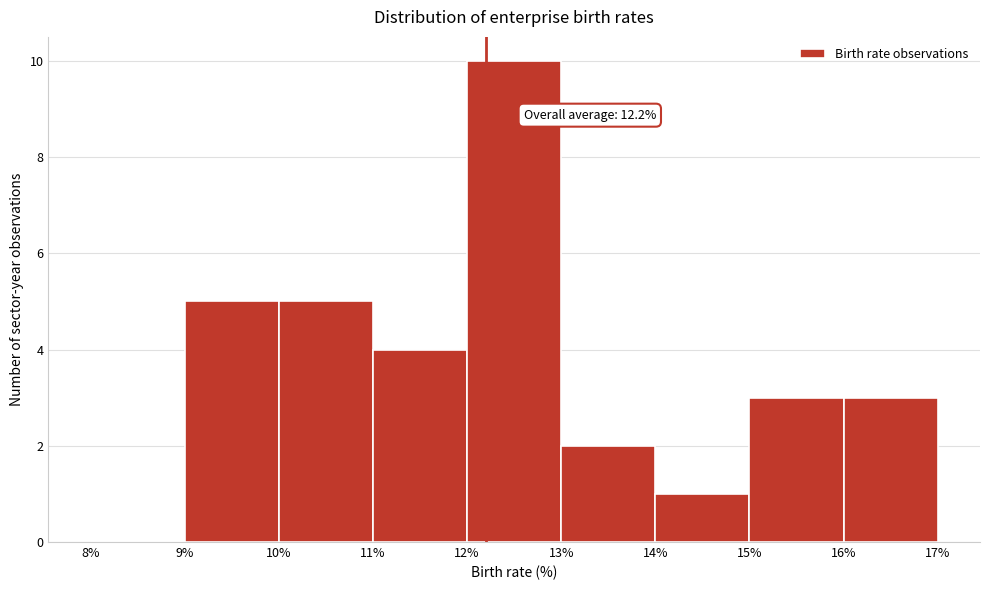

Over which range of the x-axis is the bar tallest?

12% to 13%